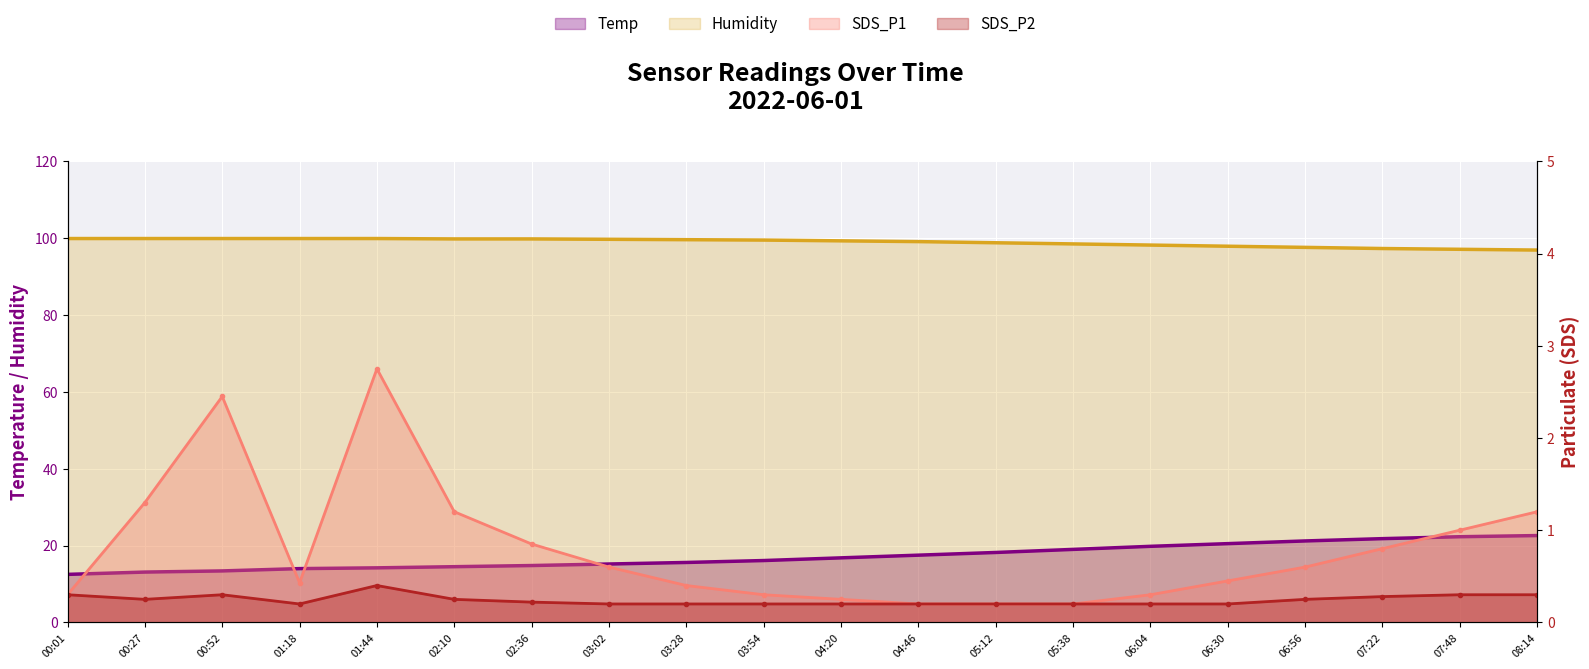

How many data points does each series have?

20